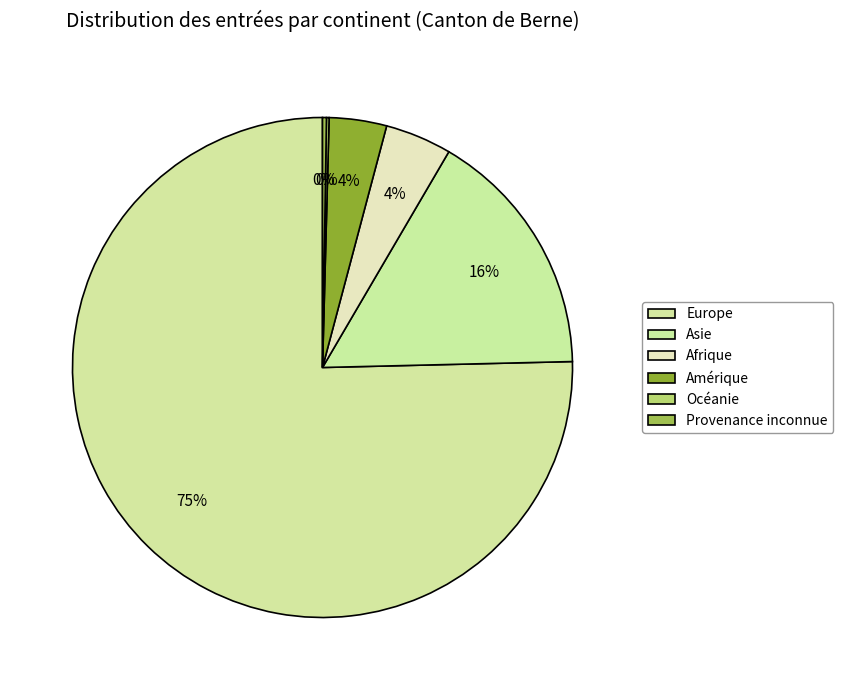

Which has a higher value, Asie or Océanie?

Asie